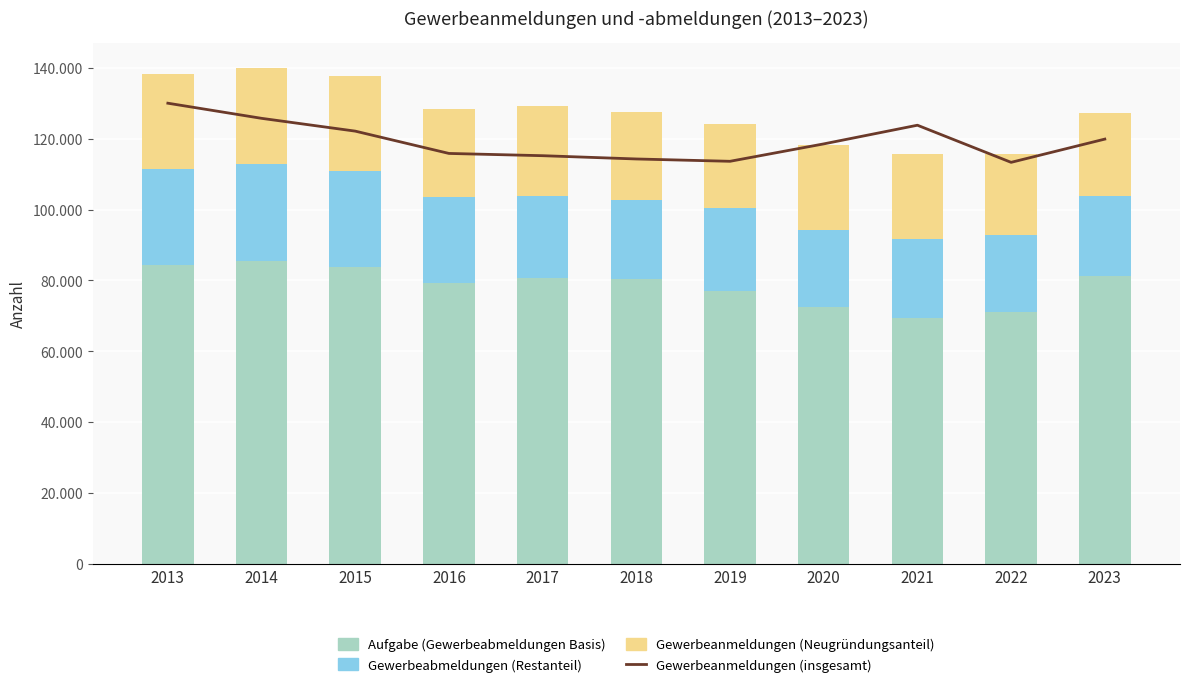

List the labels in order of Aufgabe (Gewerbeabmeldungen Basis) value, smallest first.

2021, 2022, 2020, 2019, 2016, 2018, 2017, 2023, 2015, 2013, 2014